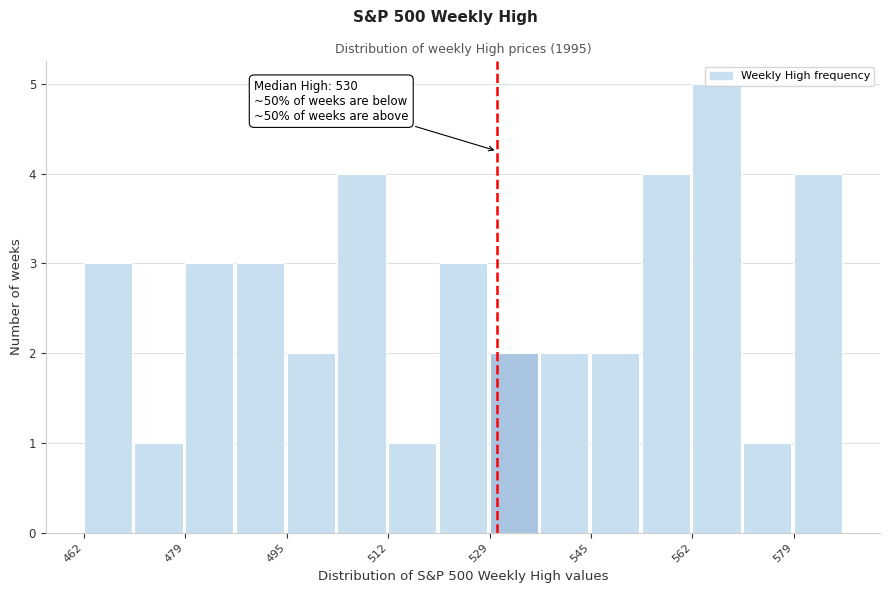

Over which range of the x-axis is the bar tallest?

562 to 570